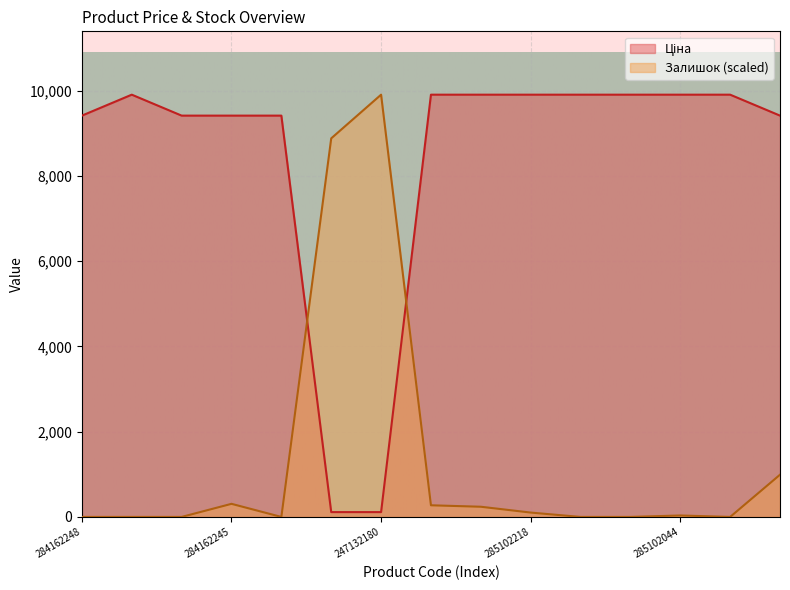

The value of Ціна at 285101916 is 9908.5. True or false?

True